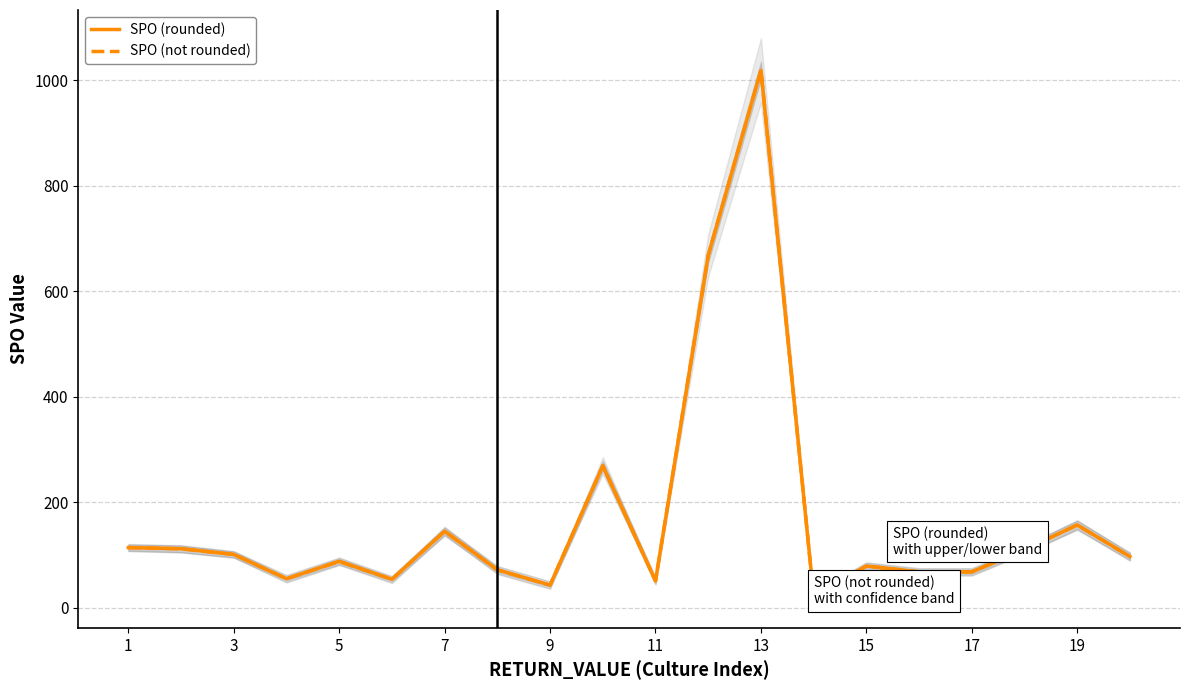

What value does the SPO (rounded) series have at 13?

1019.0